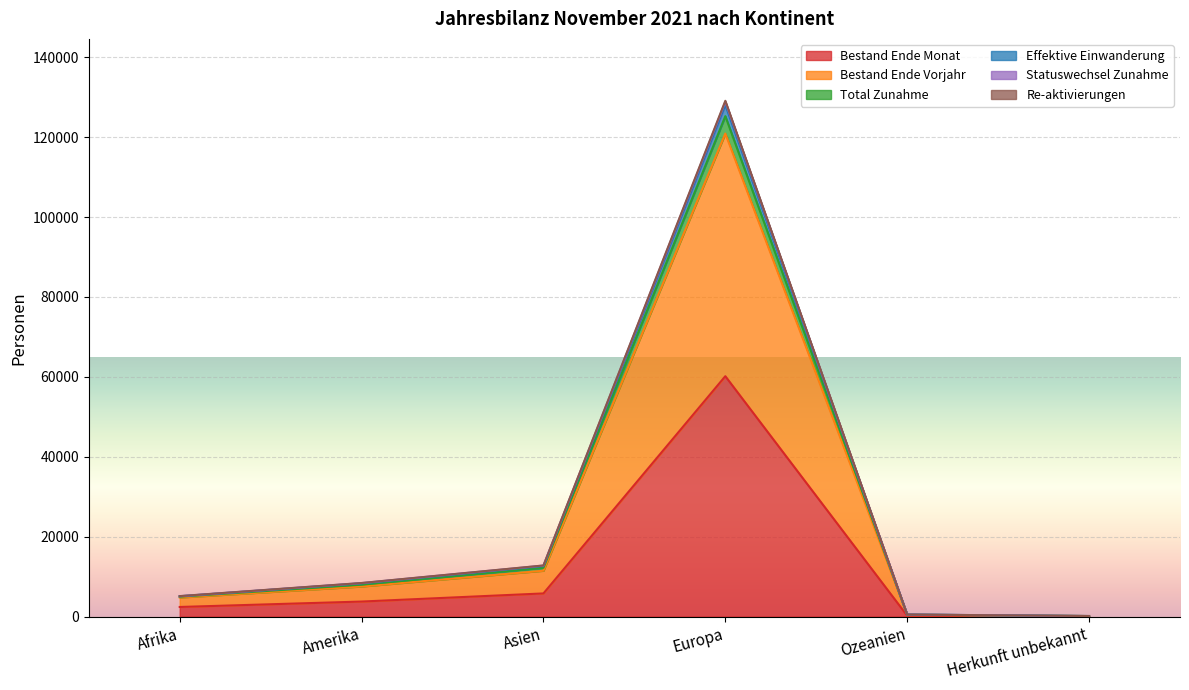

At how many categories does at least one series exceed 97292?

1